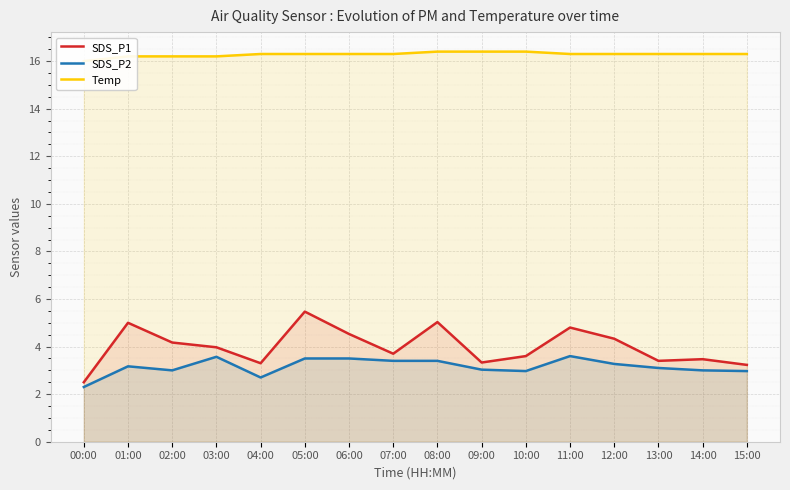

How many series are shown in this chart?

3